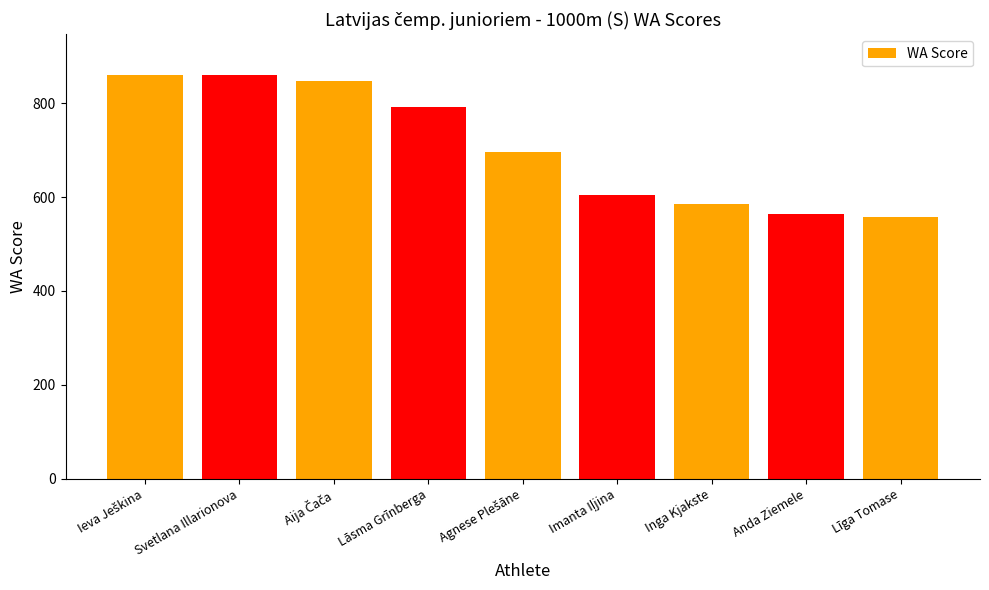

Read the value at Lāsma Grīnberga.

792